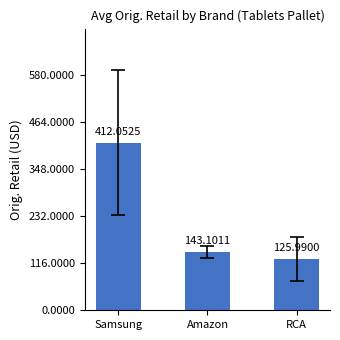

Reading left to right, extract all data points from this chart.

Samsung=412.1	Amazon=143.1	RCA=126.0